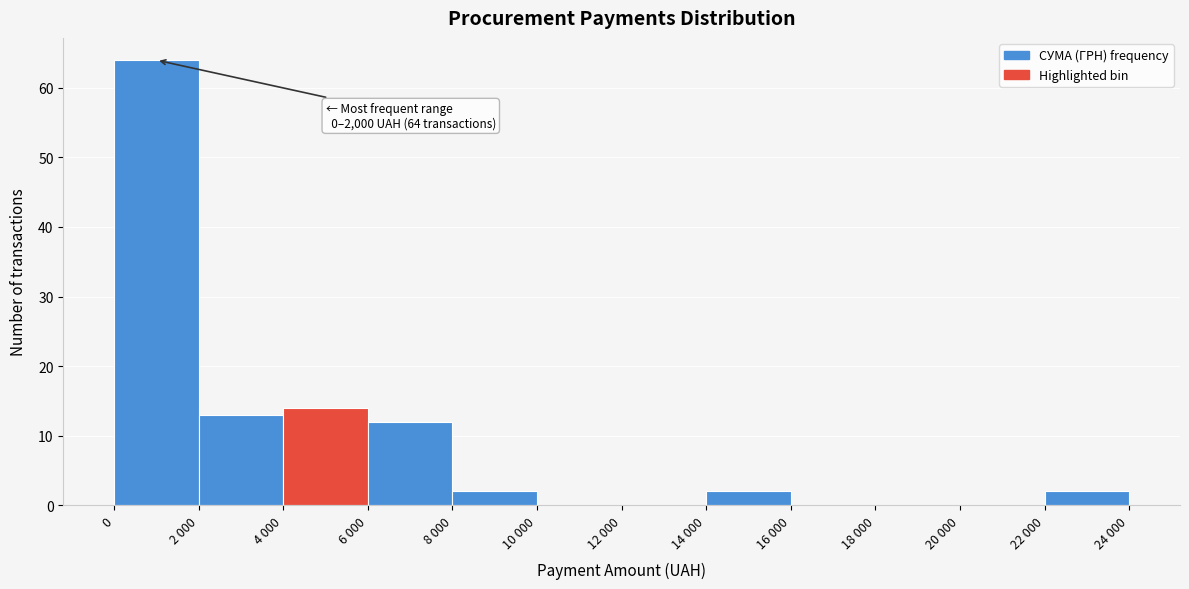

Reading left to right, list all the values displayed in this chart.

0=64	2 000=13	4 000=14	6 000=12	8 000=2	10 000=0	12 000=0	14 000=2	16 000=0	18 000=0	20 000=0	22 000=2